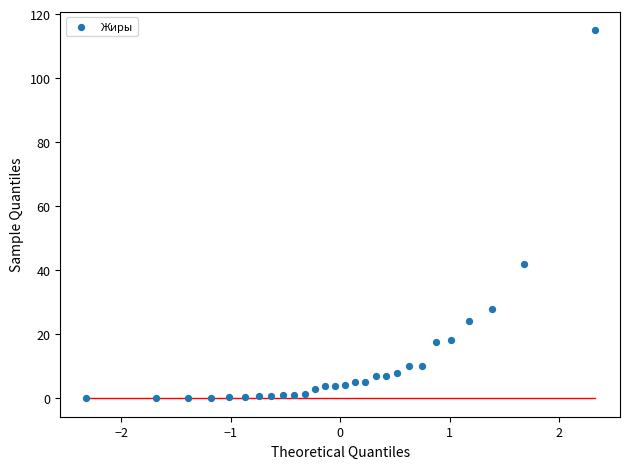

What is the range of X values (max minus min)?

4.7